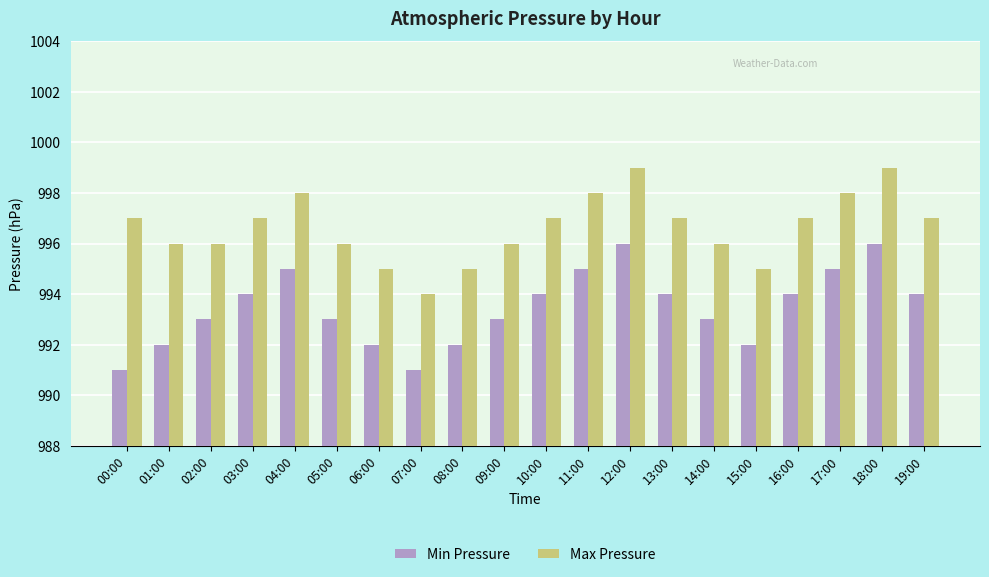

Rank the series by their maximum value, from highest to lowest.

Max Pressure, Min Pressure